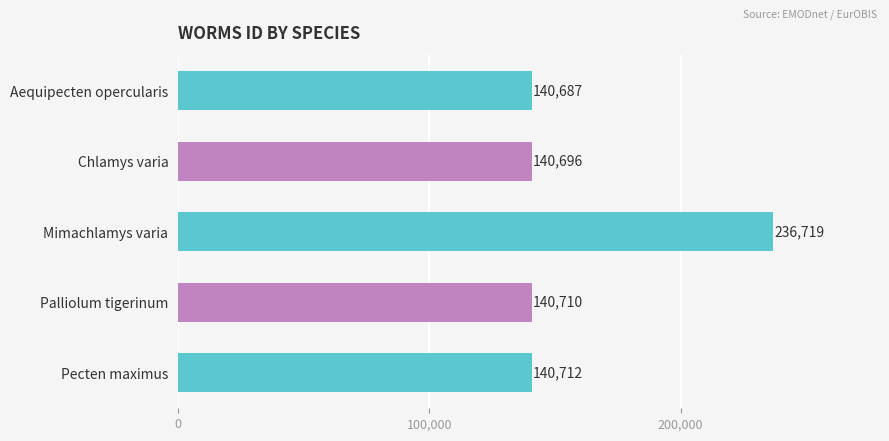

The value at Aequipecten opercularis is 82427. True or false?

False